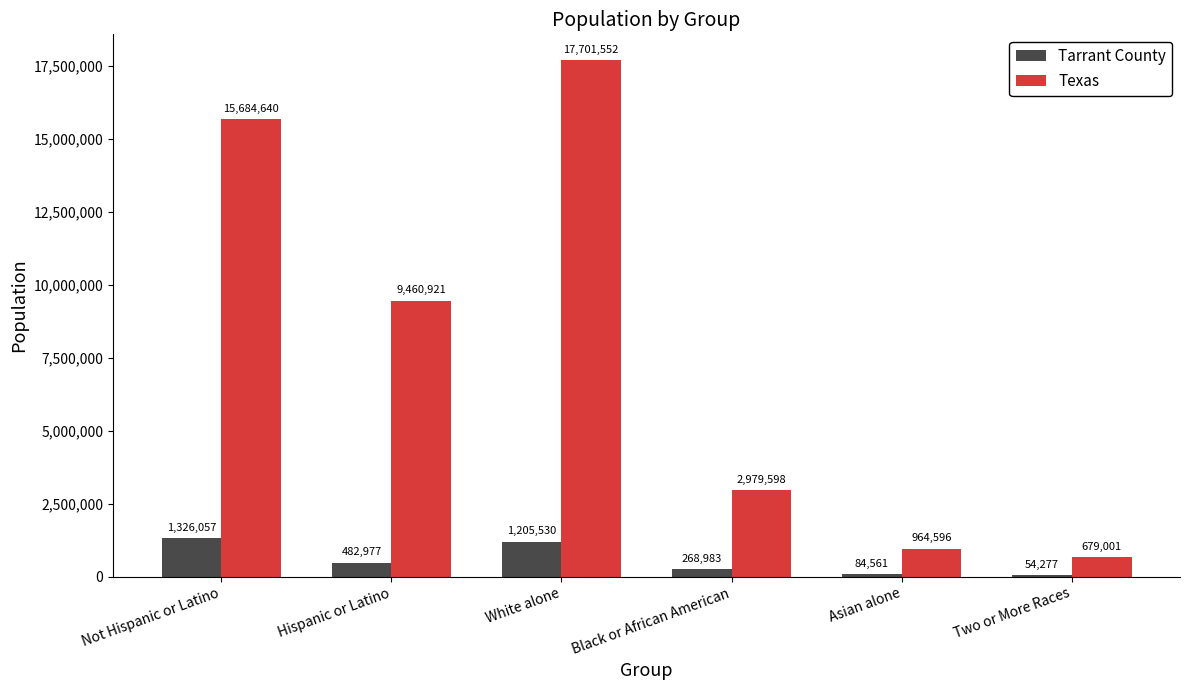

How many categories are shown in the chart?

6